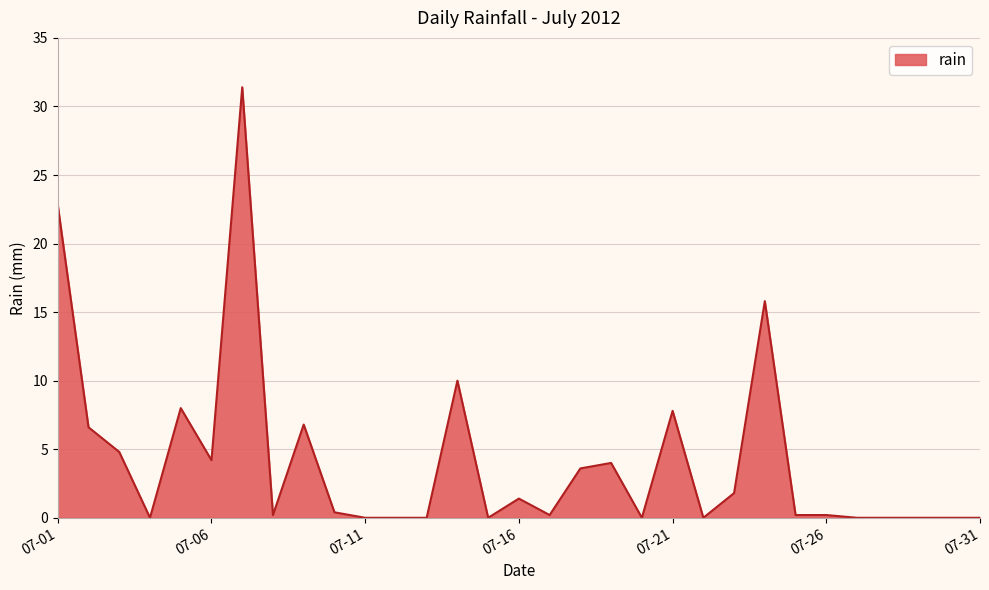

What is the difference between the maximum and minimum values?

31.4